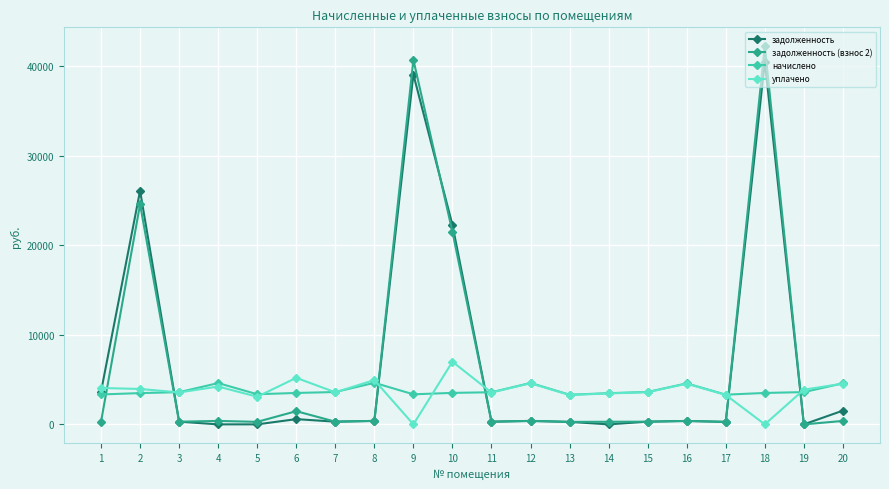

Which series has the largest range (max minus min)?

задолженность (взнос 2)